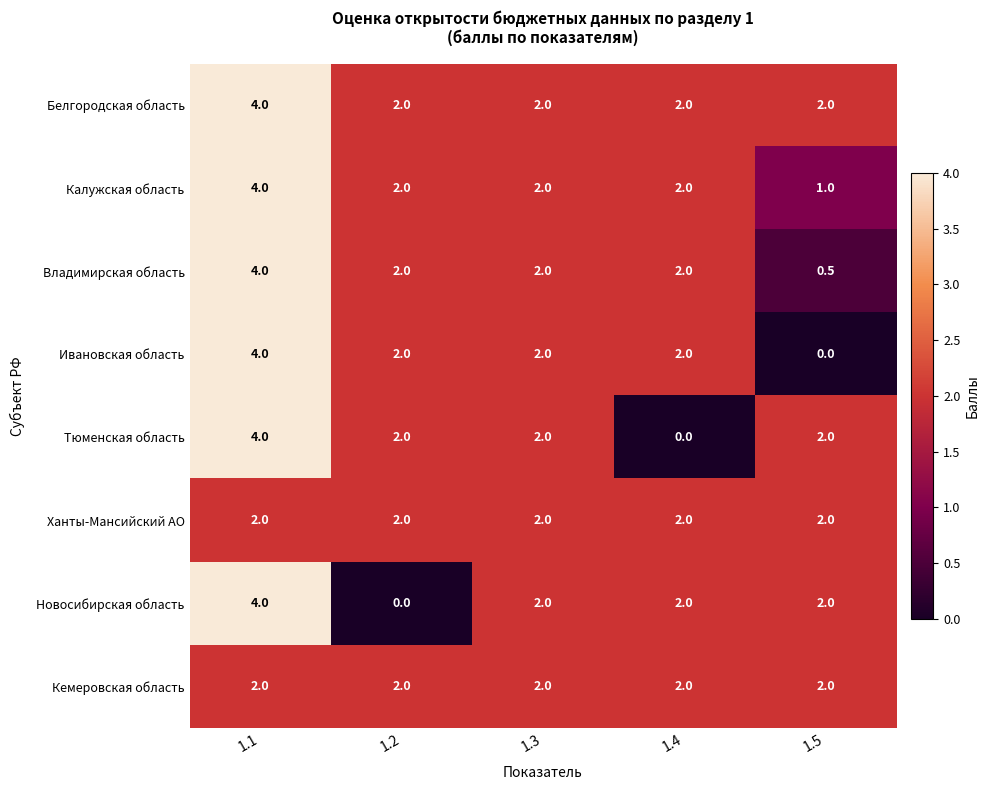

What is the approximate value of Белгородская область at 1.4?

2.0